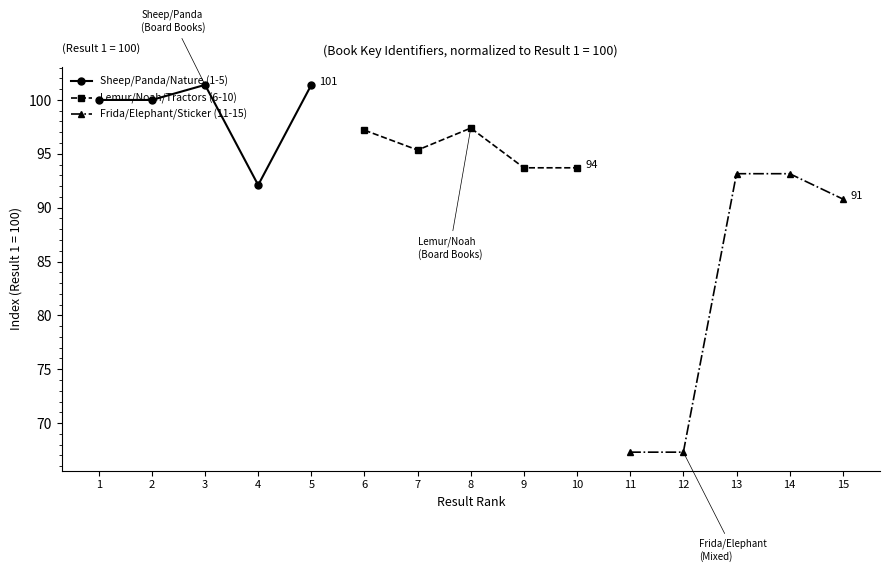

At which label is Lemur/Noah/Tractors (6-10) closest to 95?

7